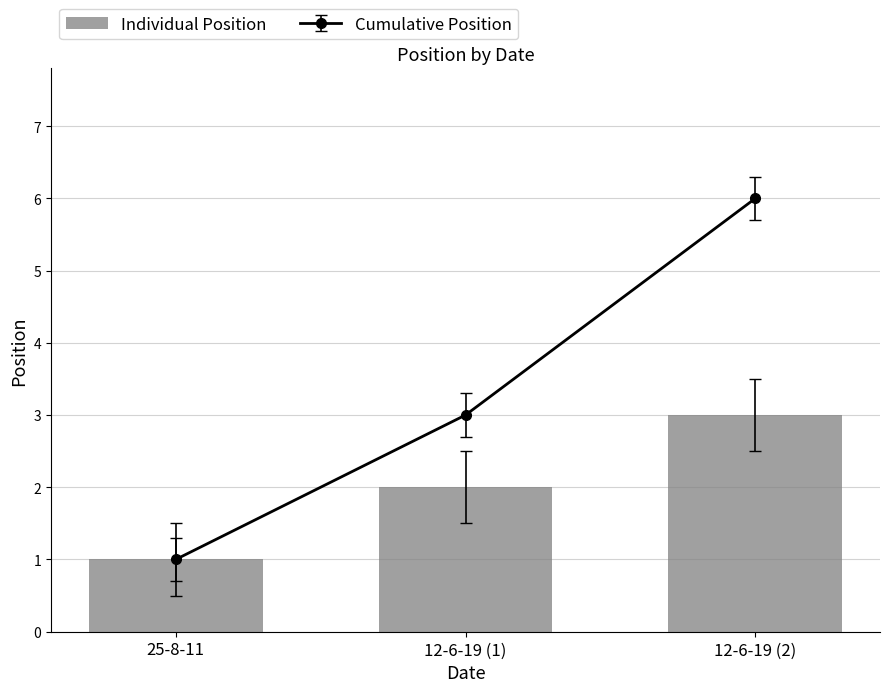

Between 25-8-11 and 12-6-19 (1), which is larger?

12-6-19 (1)